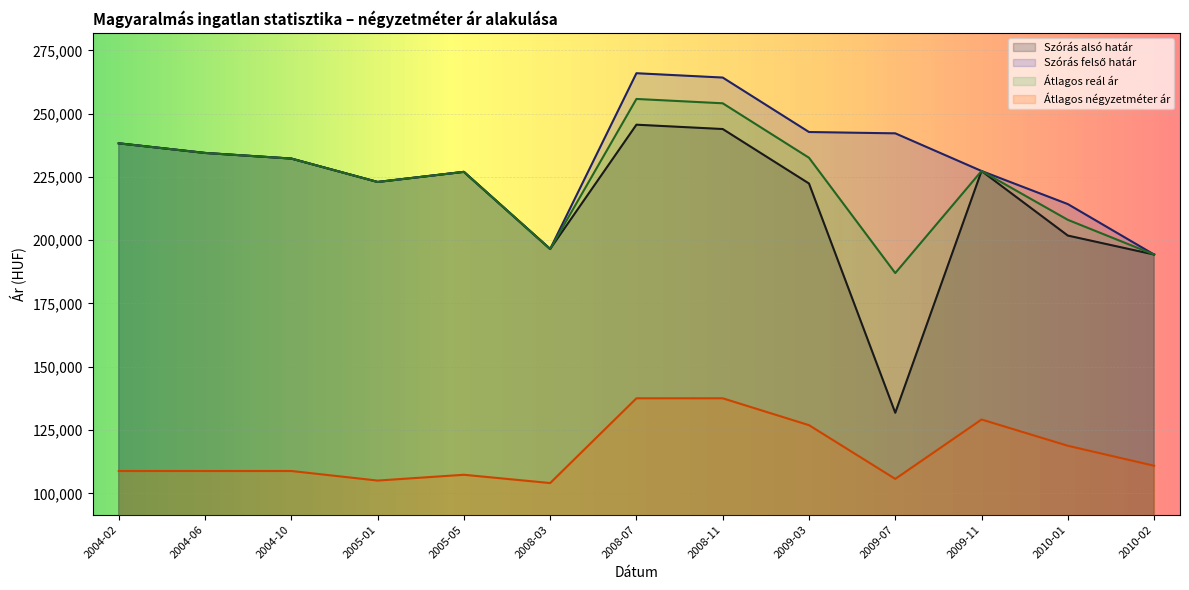

What is the value of the Átlagos reál ár point at the 6th from the left?

196532